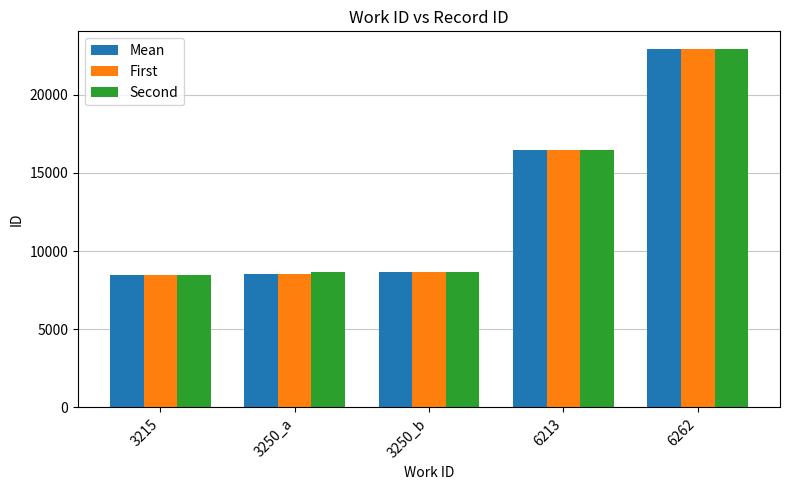

What is the label of the 1st bar from the right?

6262